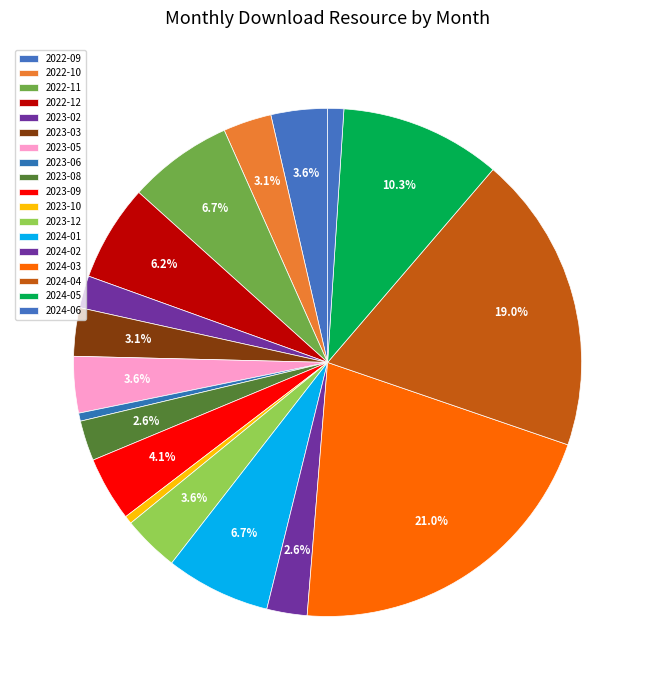

True or false: 2023-08 accounts for 1% of the total.

False